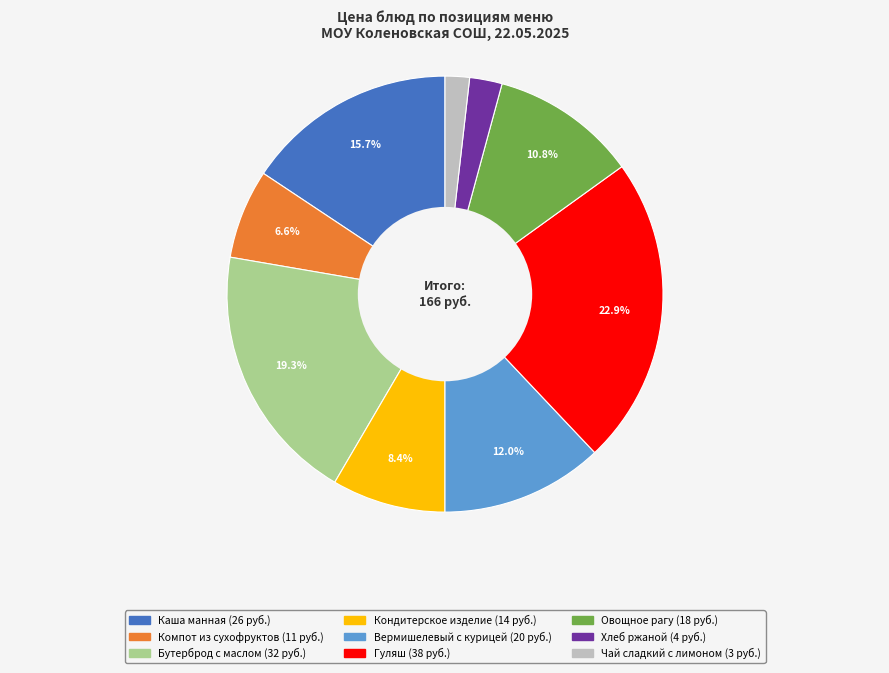

Is there a majority slice in this chart?

No